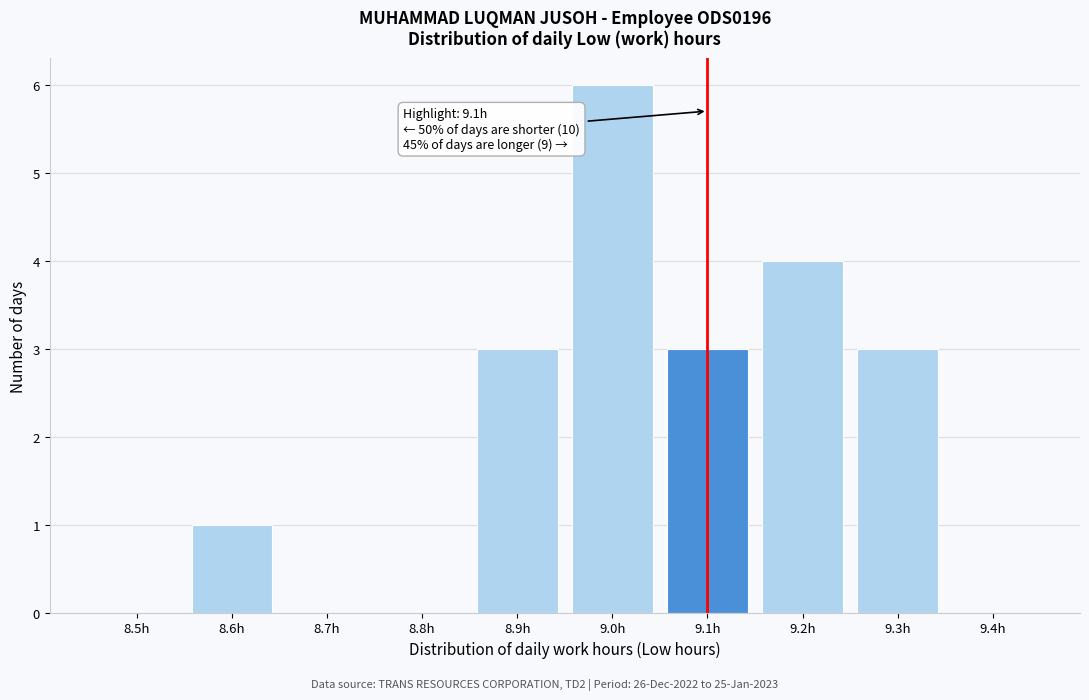

Reading left to right, list all the values displayed in this chart.

8.5h=0	8.6h=1	8.7h=0	8.8h=0	8.9h=3	9.0h=6	9.1h=3	9.2h=4	9.3h=3	9.4h=0